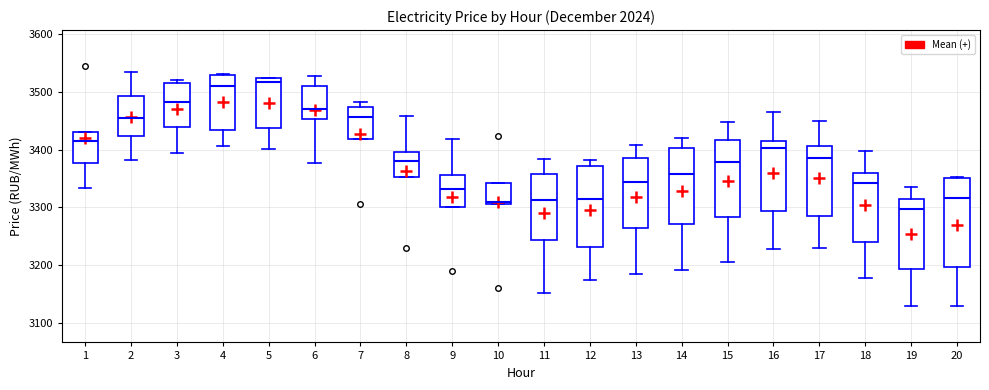

Which box is the tallest, from its lower edge to its upper edge?

20